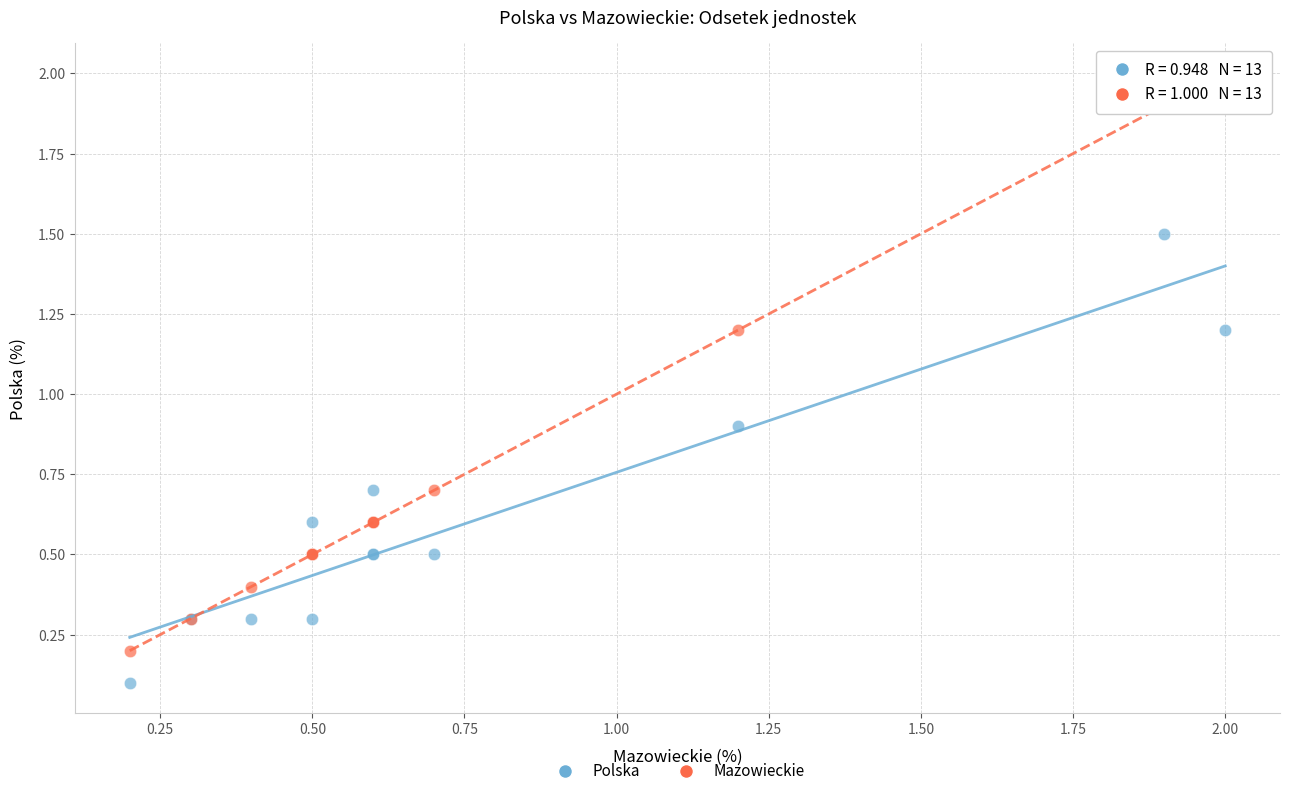

What are all the series names shown in the legend?

Polska, Mazowieckie